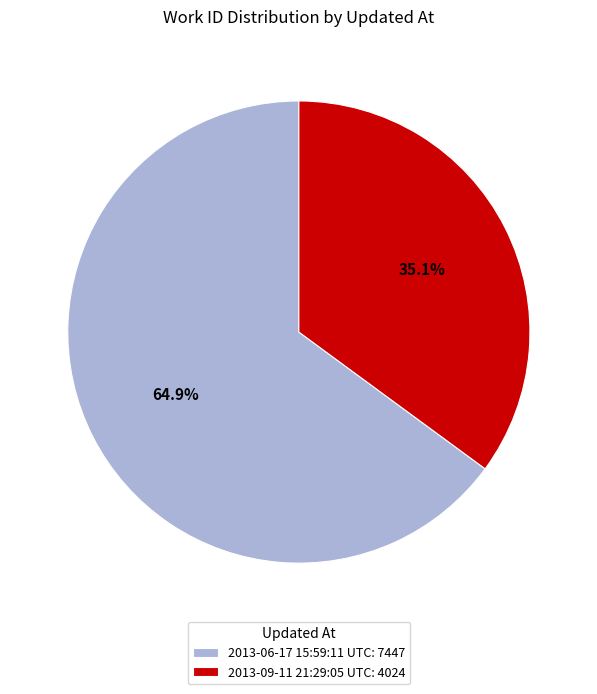

What is the largest slice in the pie chart?

2013-06-17 15:59:11 UTC